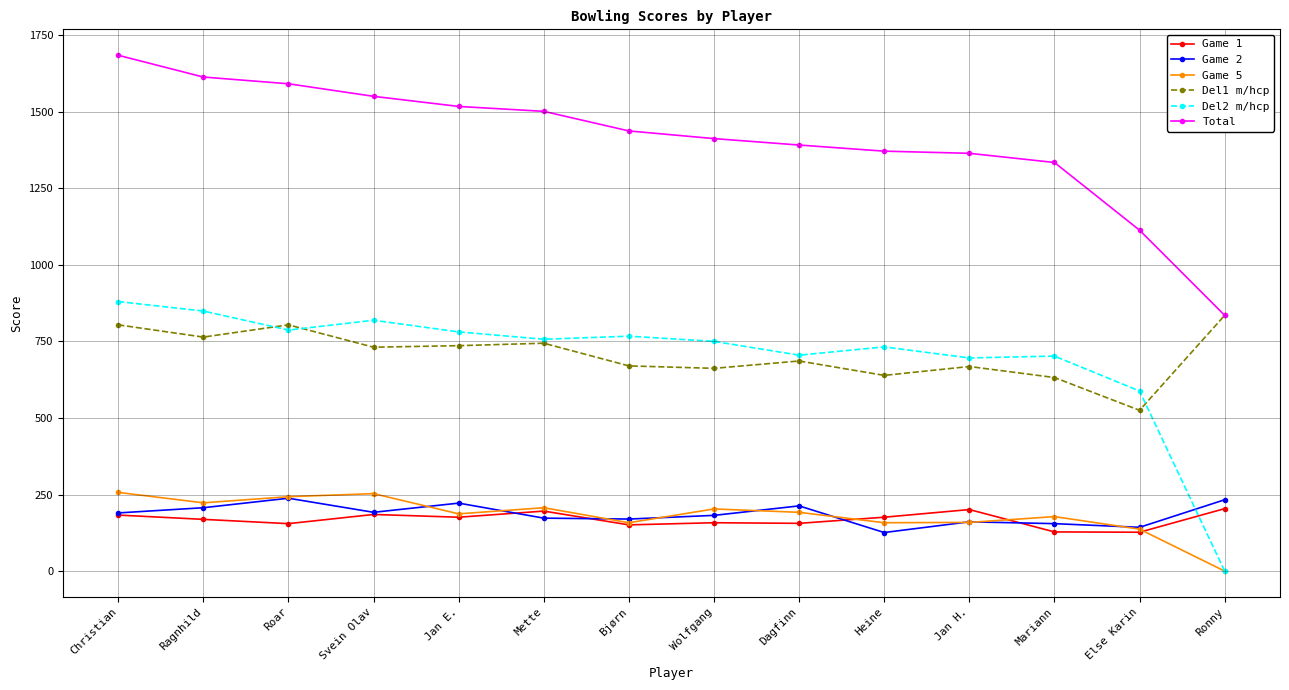

List the series in order of their peak value, lowest first.

Game 1, Game 2, Game 5, Del1 m/hcp, Del2 m/hcp, Total